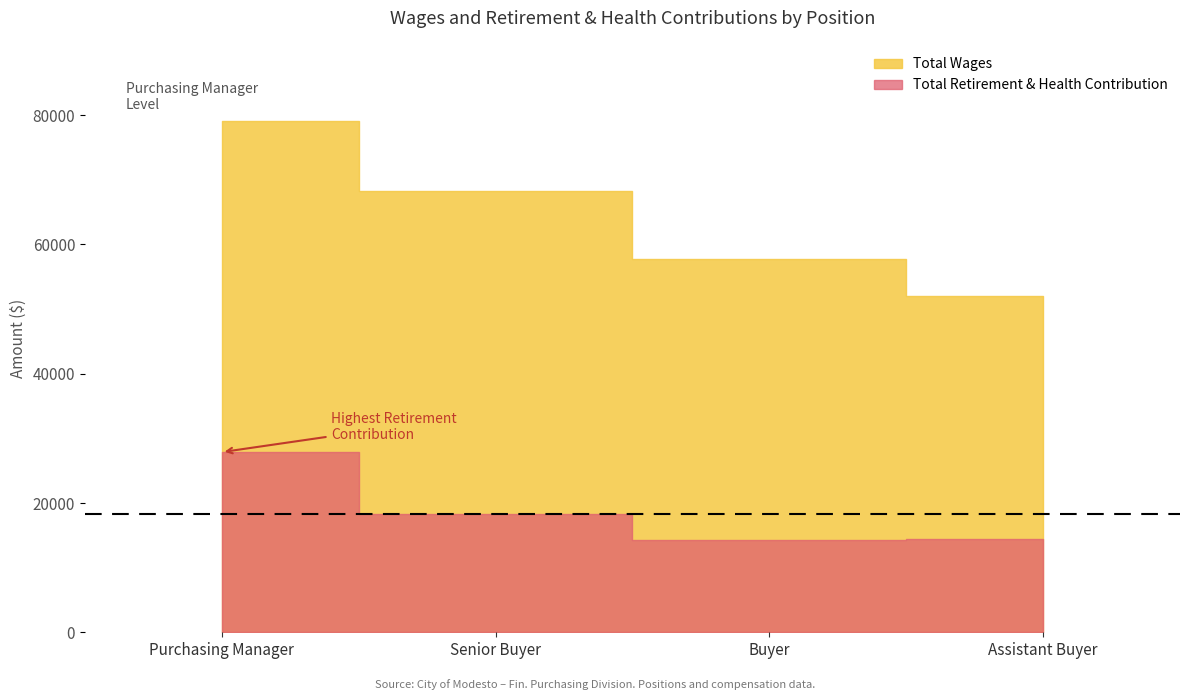

What is the difference between the second highest and second lowest values in the Total Retirement & Health Contribution series?

3993